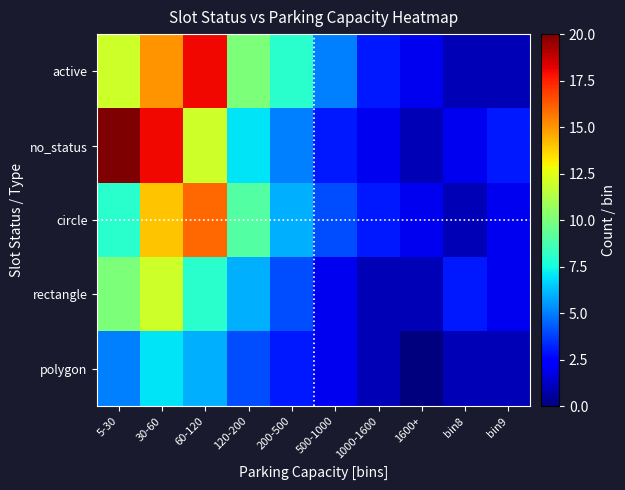

Reading left to right, what are all the values shown in this chart?

active: 5-30=12	30-60=15	60-120=18	120-200=10	200-500=8	500-1000=5	1000-1600=3	1600+=2	bin8=1	bin9=1
no_status: 5-30=20	30-60=18	60-120=12	120-200=7	200-500=5	500-1000=3	1000-1600=2	1600+=1	bin8=2	bin9=3
circle: 5-30=8	30-60=14	60-120=16	120-200=9	200-500=6	500-1000=4	1000-1600=3	1600+=2	bin8=1	bin9=2
rectangle: 5-30=10	30-60=12	60-120=8	120-200=6	200-500=4	500-1000=2	1000-1600=1	1600+=1	bin8=3	bin9=2
polygon: 5-30=5	30-60=7	60-120=6	120-200=4	200-500=3	500-1000=2	1000-1600=1	1600+=0	bin8=1	bin9=1